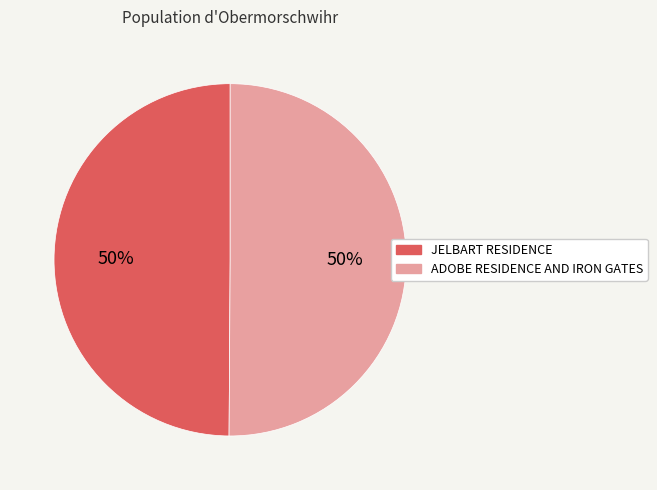

Approximately how many times larger is the value at ADOBE RESIDENCE AND IRON GATES compared to JELBART RESIDENCE?

1.0